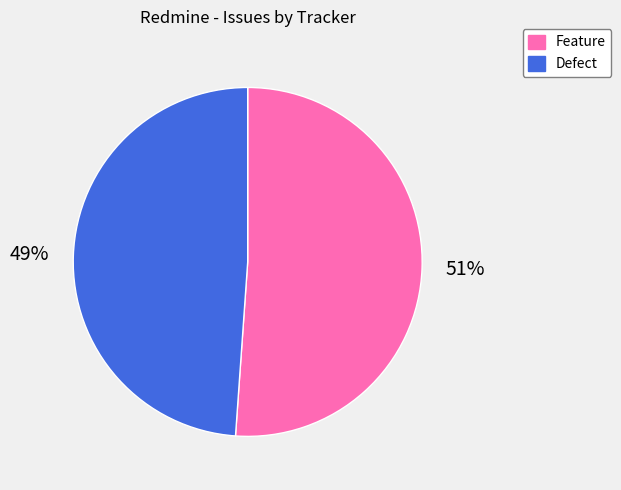

Combined, do Feature and Defect account for over 50%?

Yes